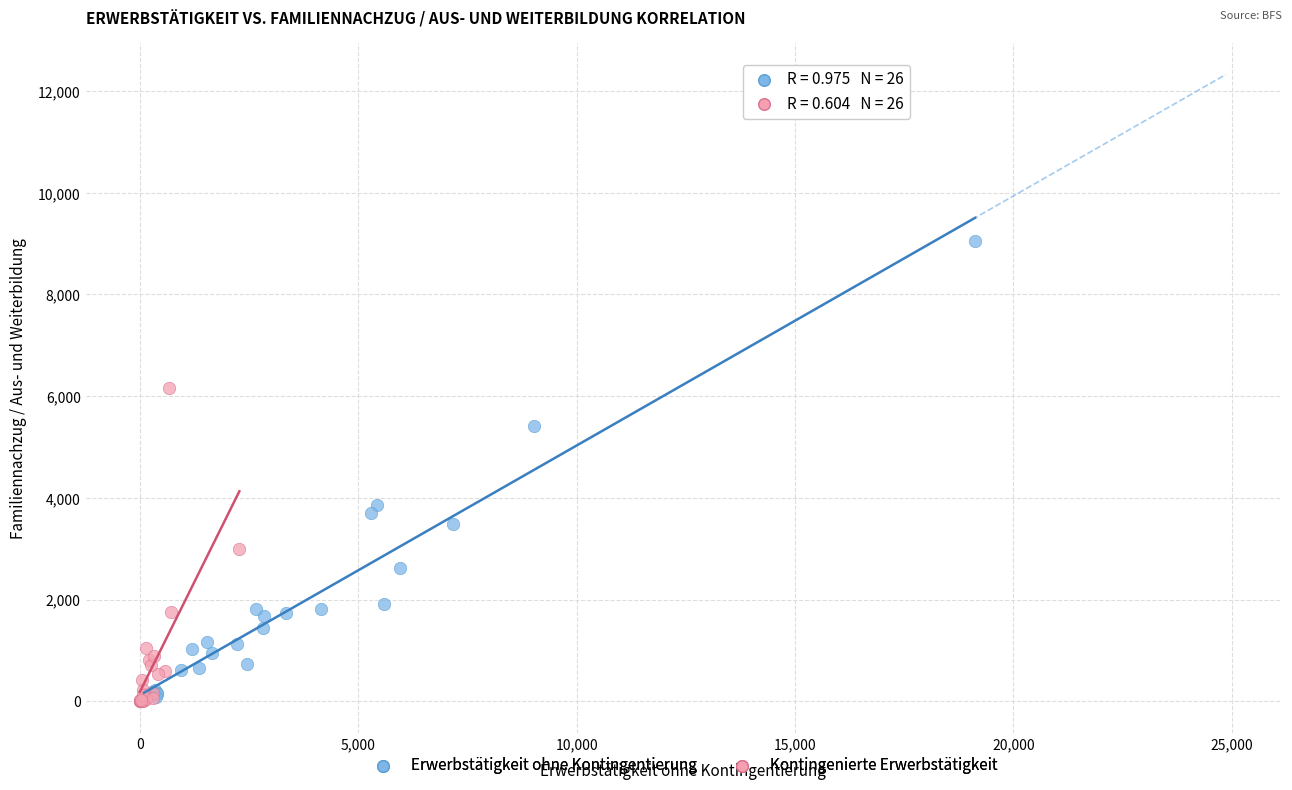

Which series has the widest spread of Y values?

Erwerbstätigkeit ohne Kontingentierung